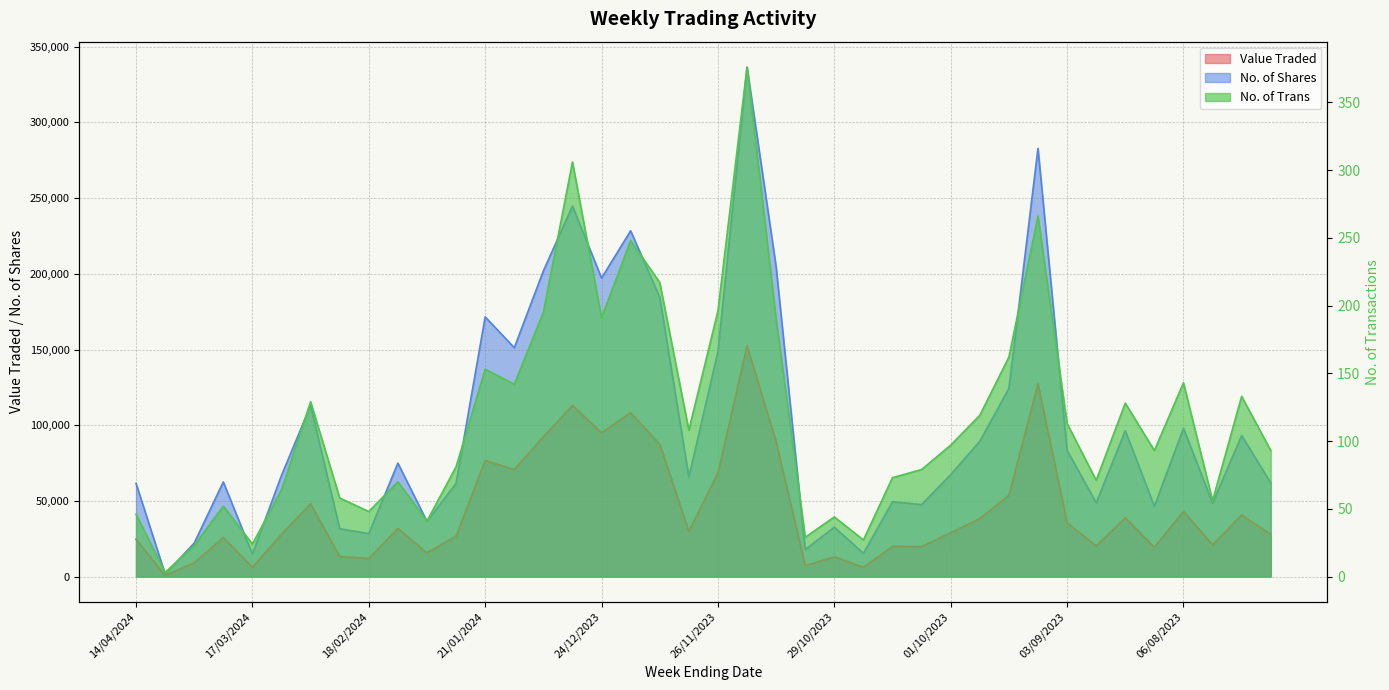

Which series has the largest total across all categories?

No. of Shares